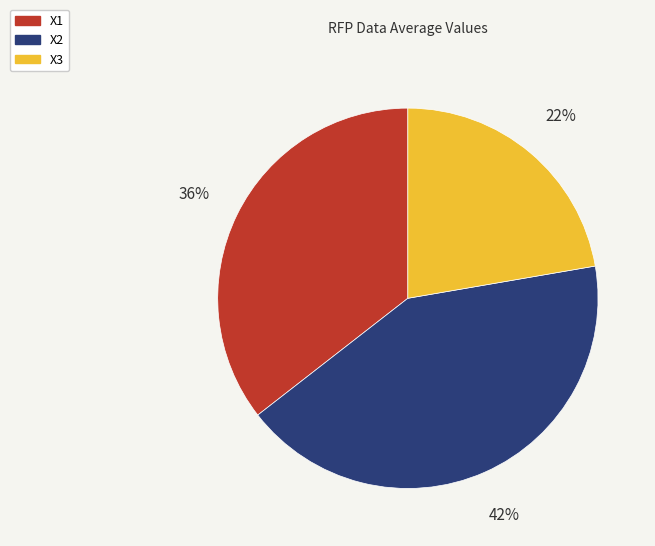

To the nearest percent, what is the difference between the largest and smallest slice percentages?

20%